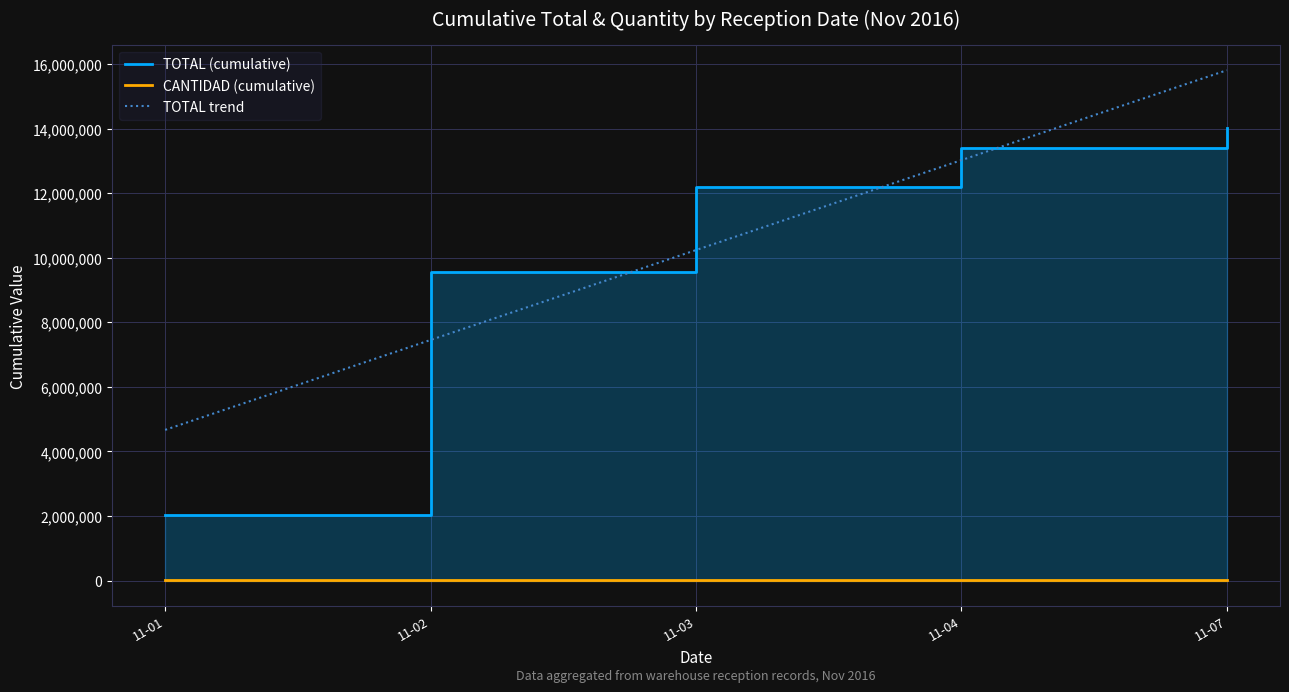

Is the value of CANTIDAD (cumulative) at 11-03 greater than the value of TOTAL trend at 11-07?

No